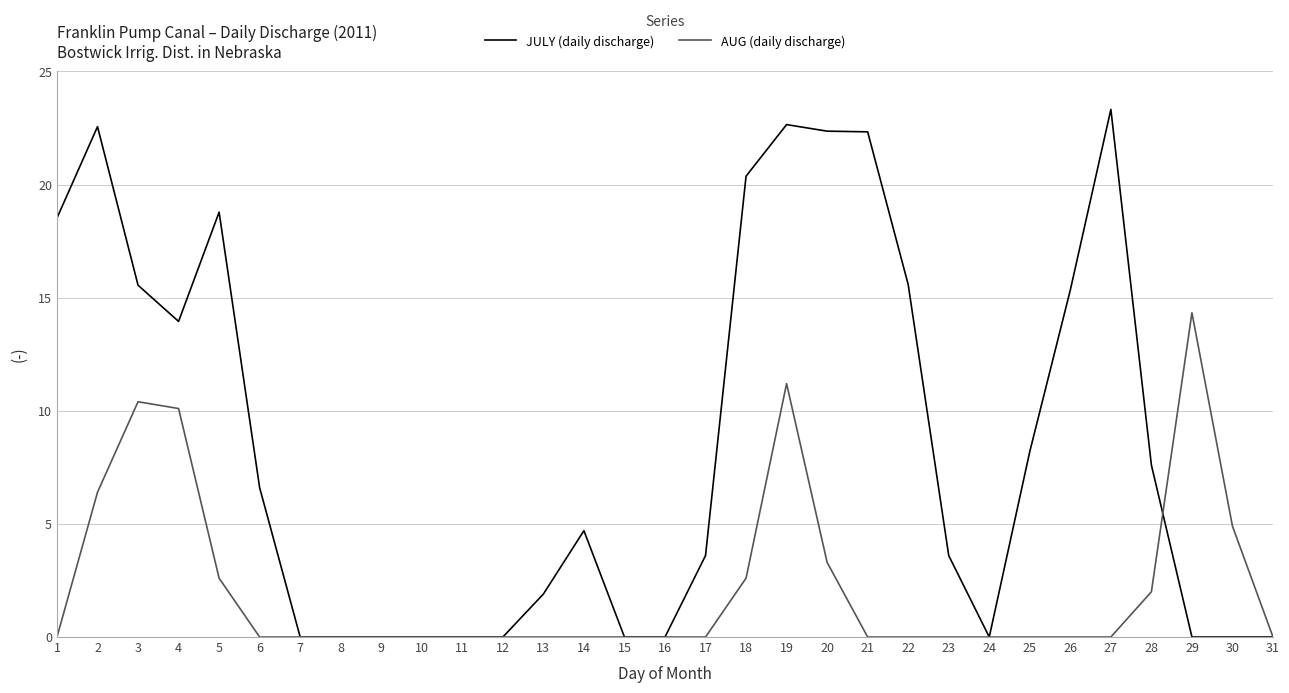

Which label corresponds to the largest value in the chart?

27